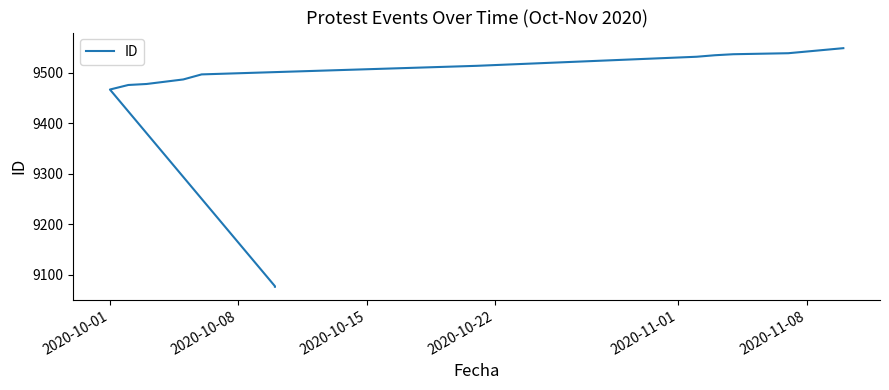

True or false: the data has more than 2 interior local peaks.

False